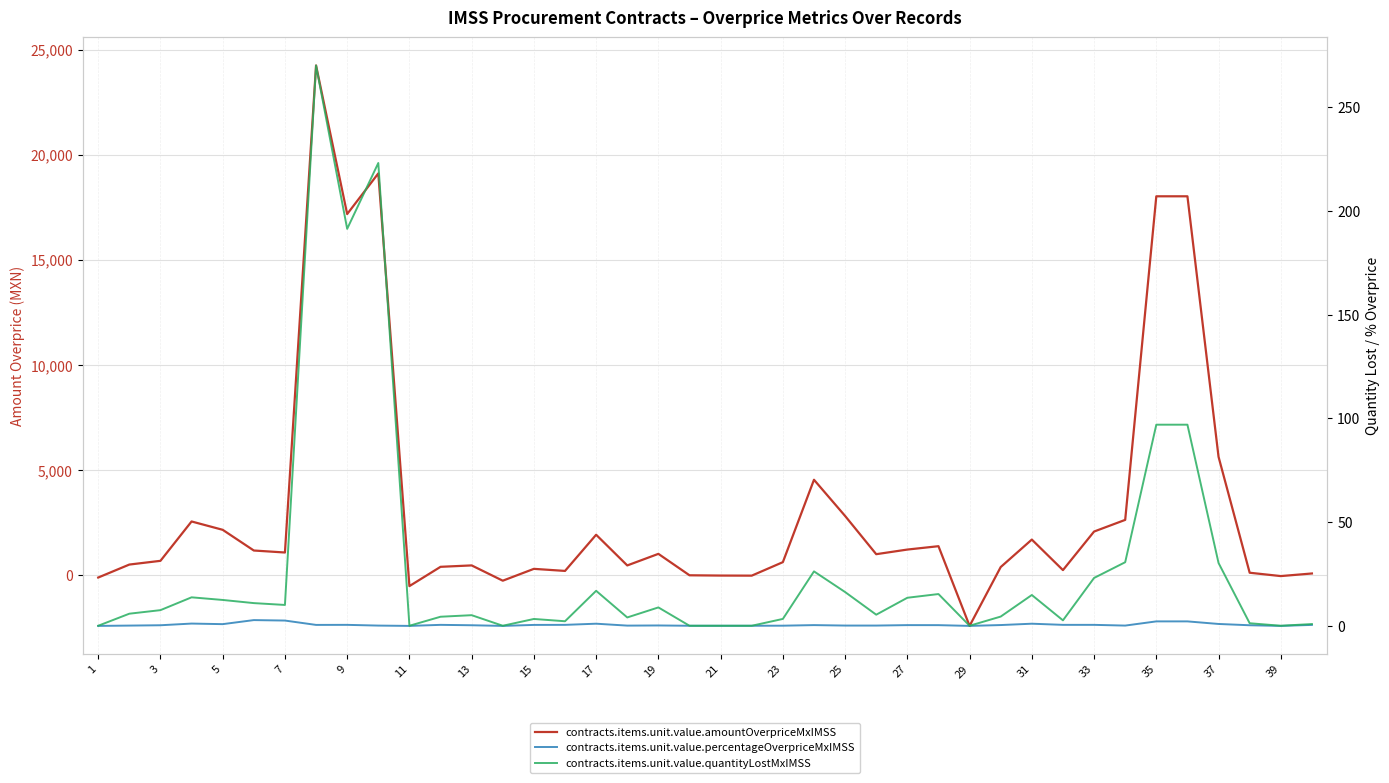

The contracts.items.unit.value.quantityLostMxIMSS series shows -127.6 at 39. True or false?

False